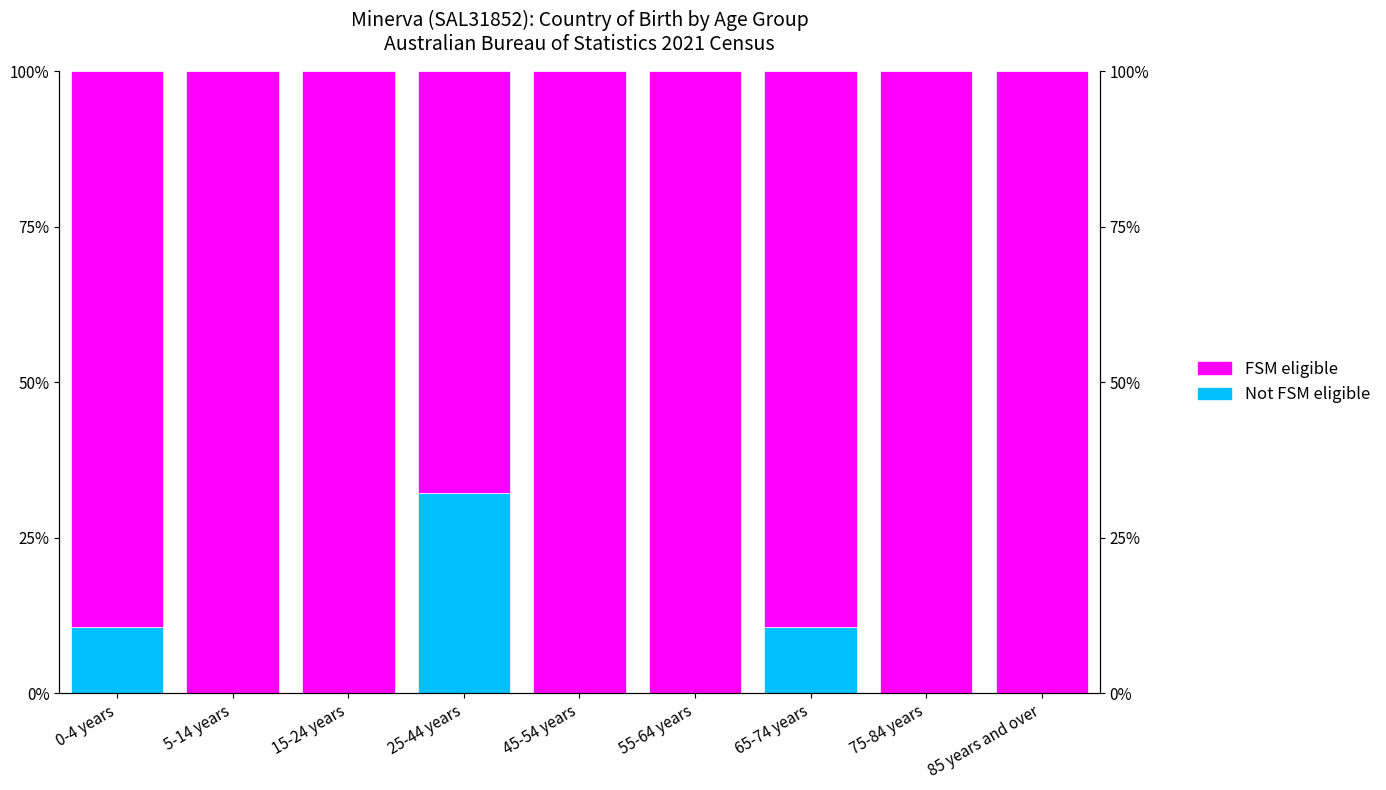

The value of Not FSM eligible at 5-14 years is 0.0. True or false?

True